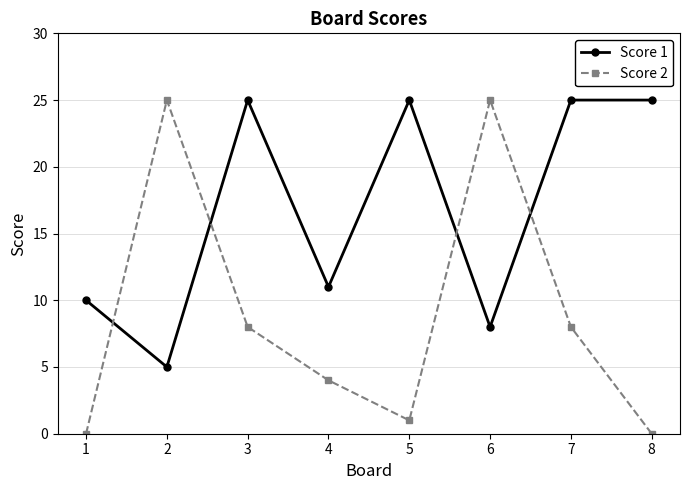

At which category does Score 1 reach its first local peak?

3